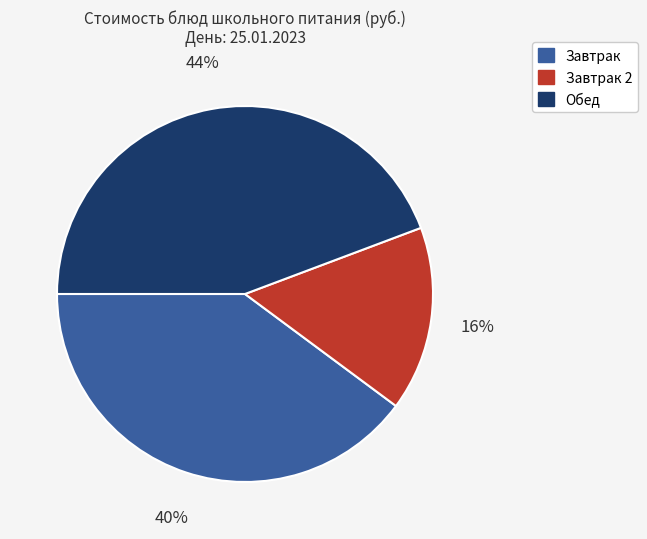

To the nearest percent, what is the difference between the largest and smallest slice percentages?

28%